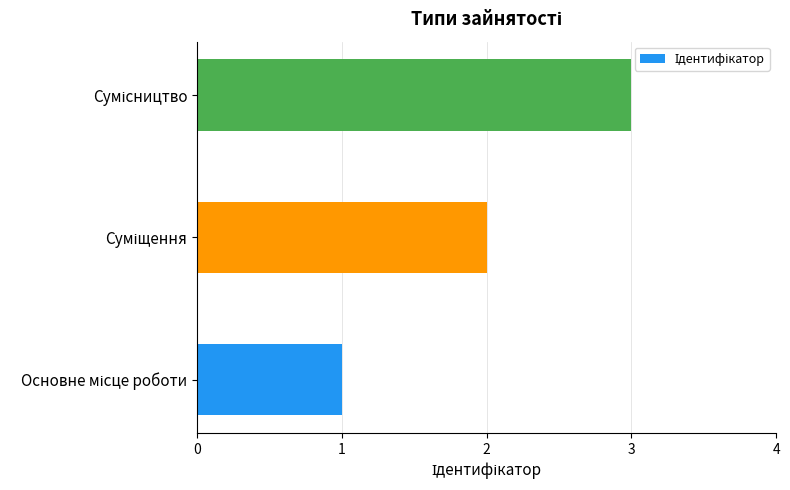

How many data points are less than 2?

1